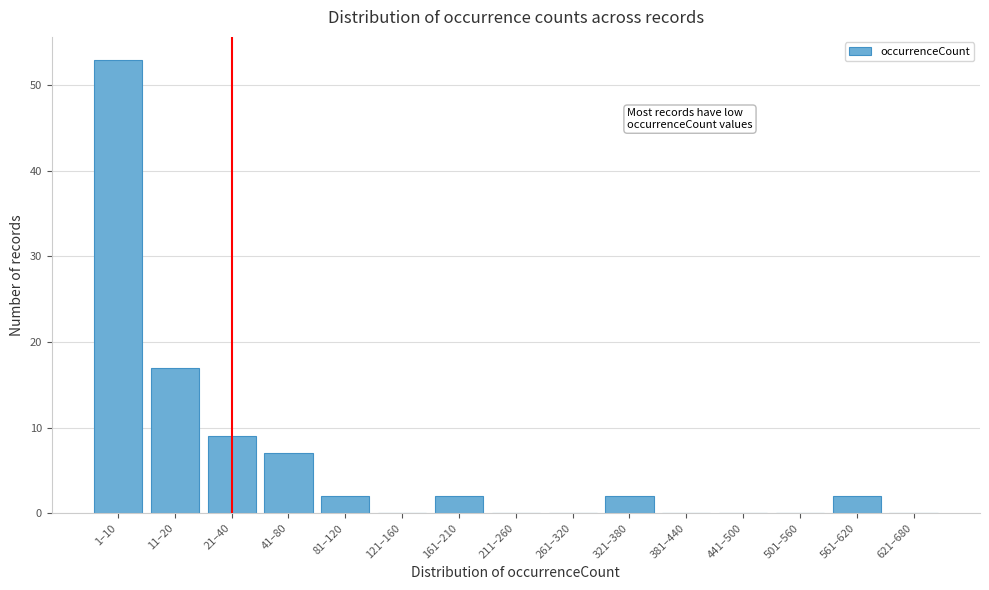

Reading left to right, extract all data points from this chart.

1–10=53	11–20=17	21–40=9	41–80=7	81–120=2	121–160=0	161–210=2	211–260=0	261–320=0	321–380=2	381–440=0	441–500=0	501–560=0	561–620=2	621–680=0